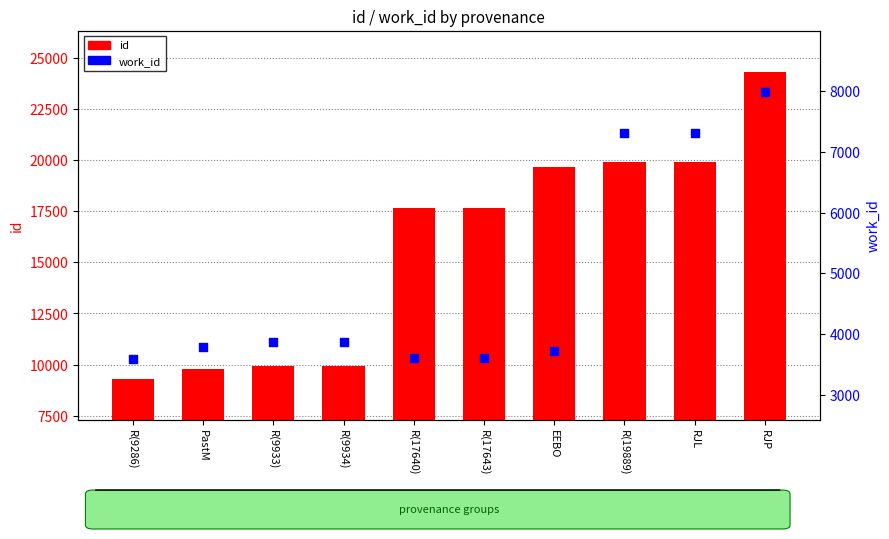

What is the total value across all series at R(17643)?

21260